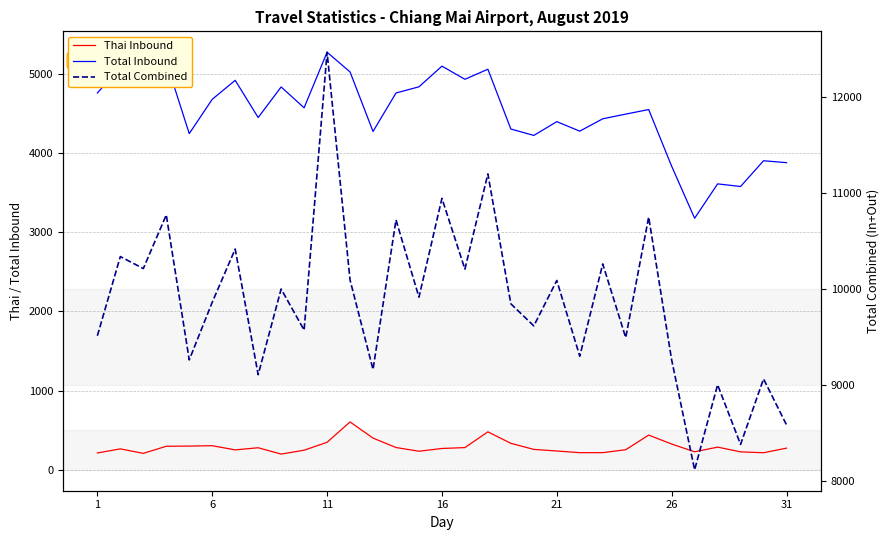

Rank the series by their average value, from lowest to highest.

Thai Inbound, Total Inbound, Total Combined